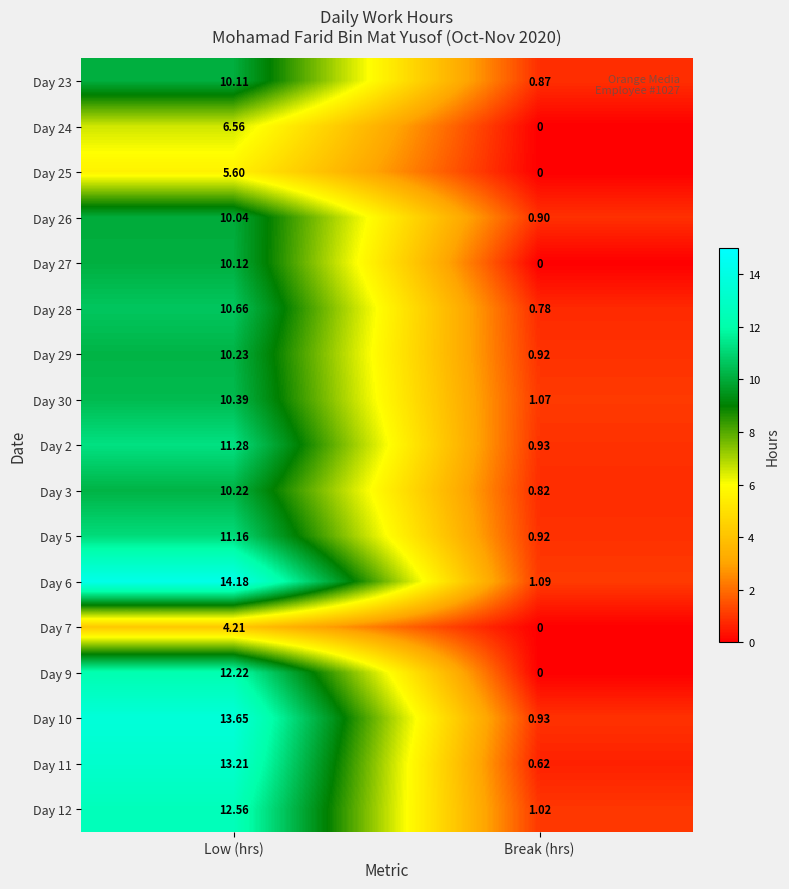

At which label does Day 11 first exceed 13?

Low (hrs)